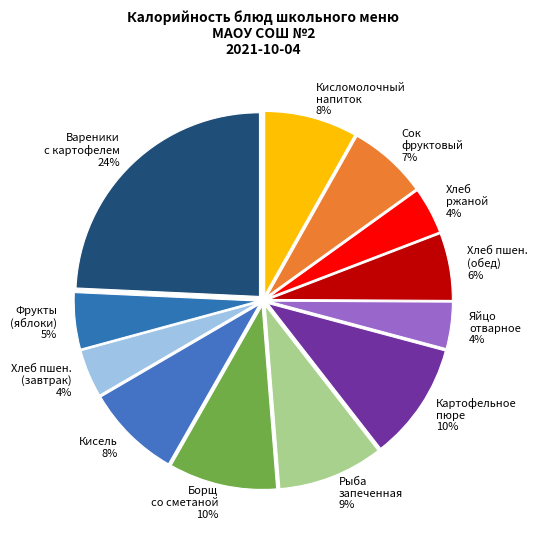

Is it true that Фрукты (яблоки) 5% is 5% of the pie?

True